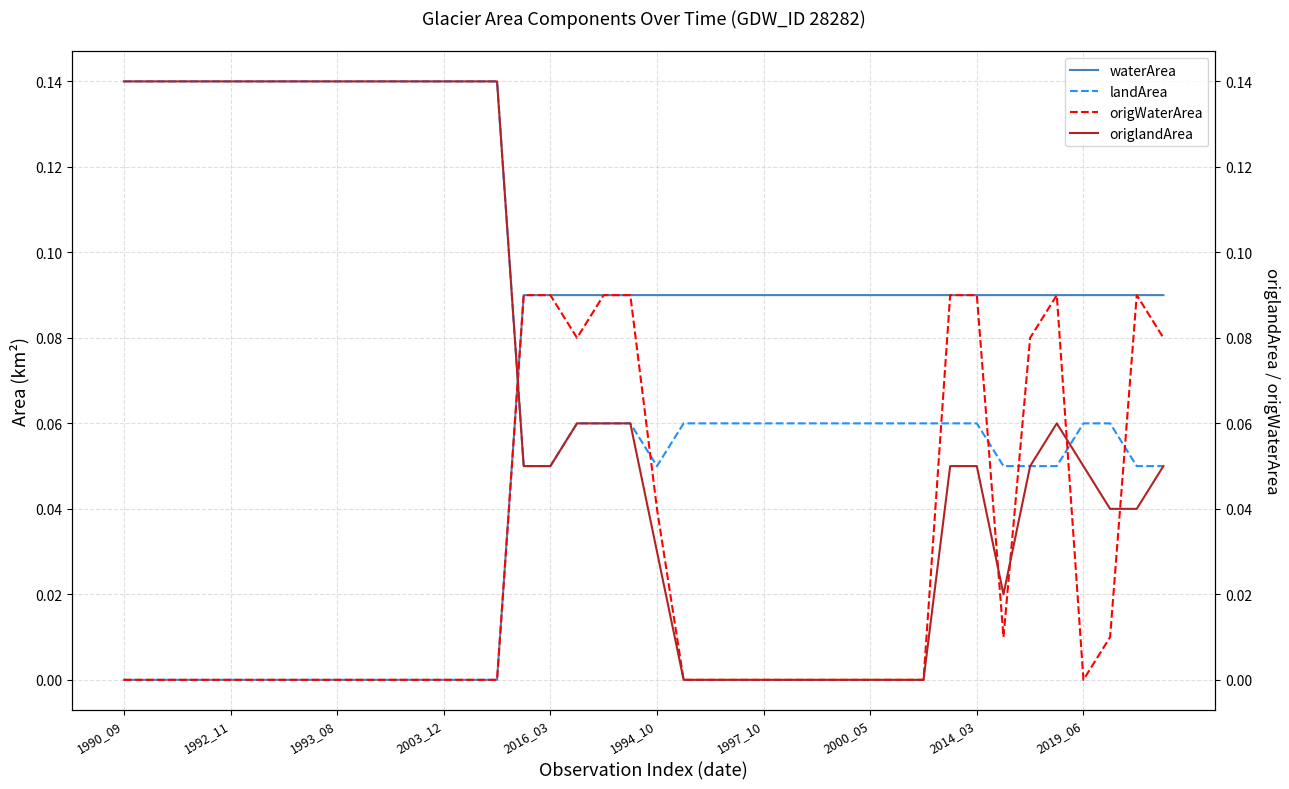

What is the difference between the second highest and second lowest values in the waterArea series?

0.1